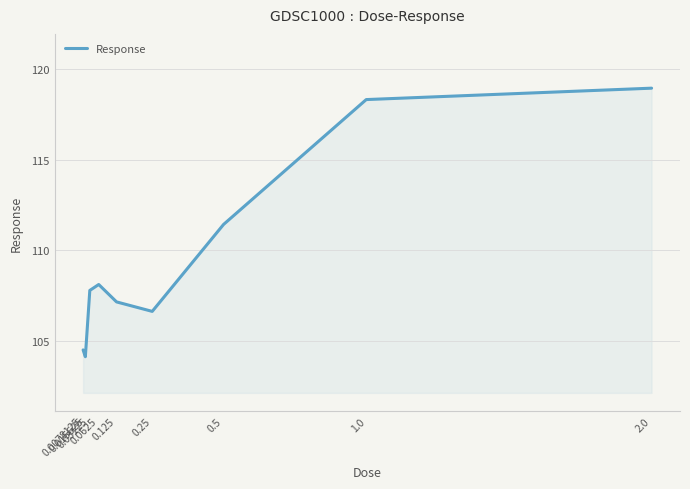

Between 1.0 and 0.25, which is larger?

1.0